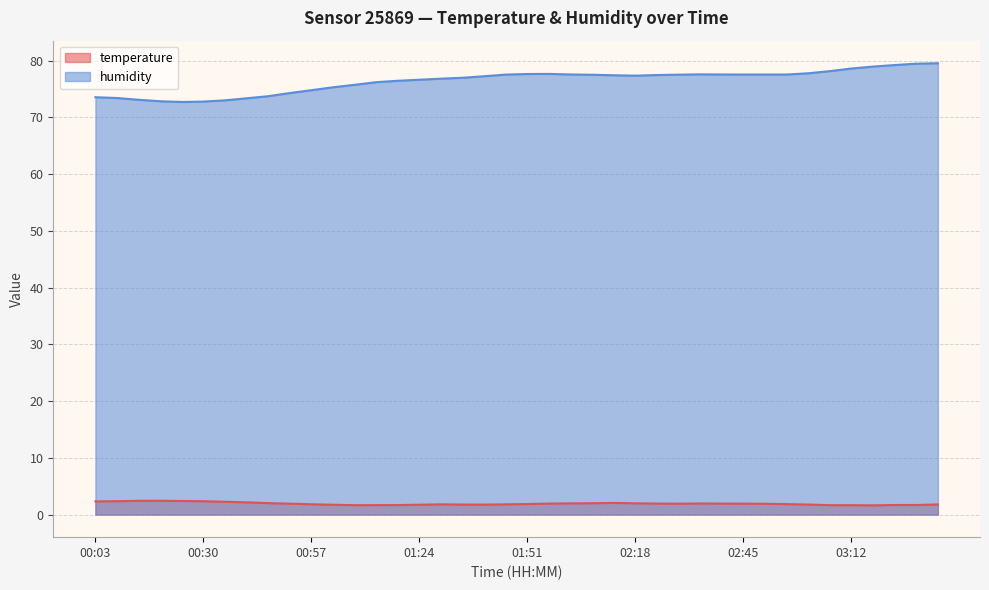

What is the average value of the temperature series?

1.9